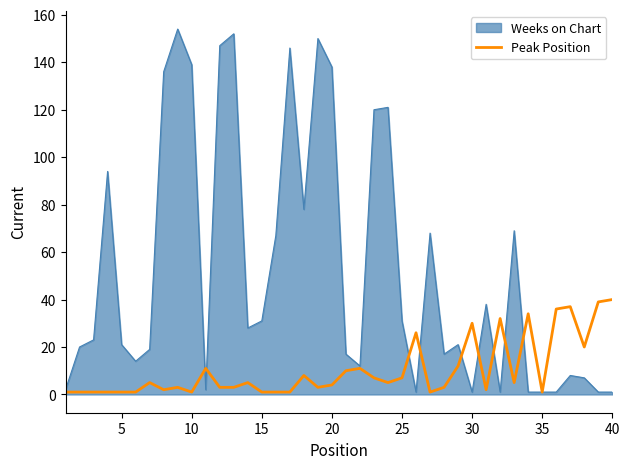

What is the greatest value displayed?

154